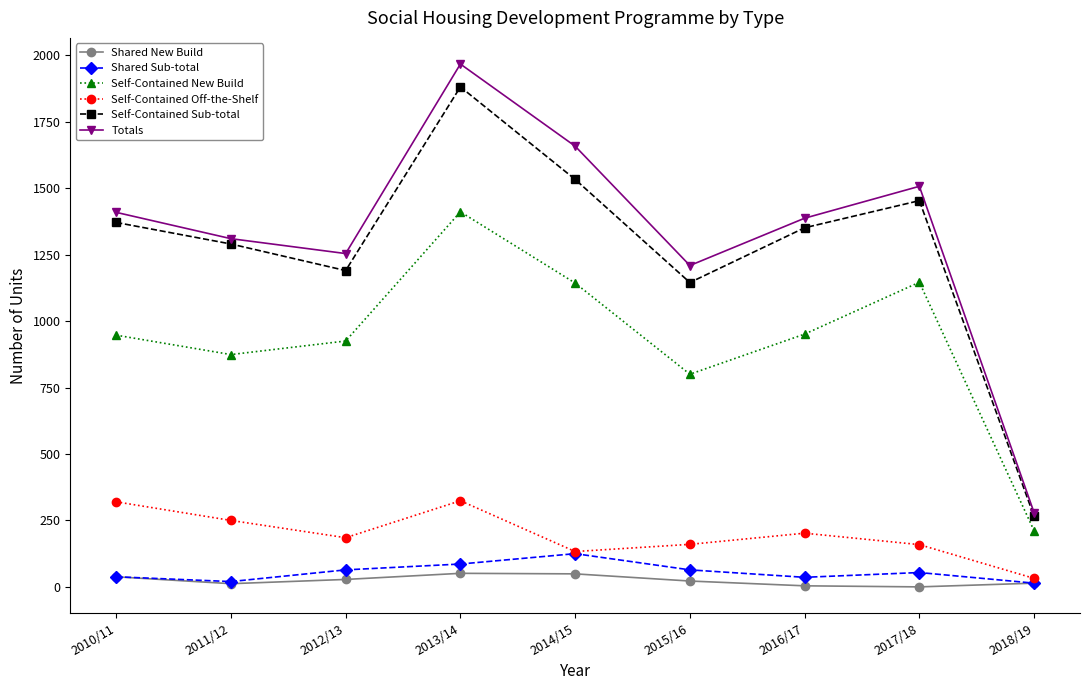

Which series has the largest range (max minus min)?

Totals